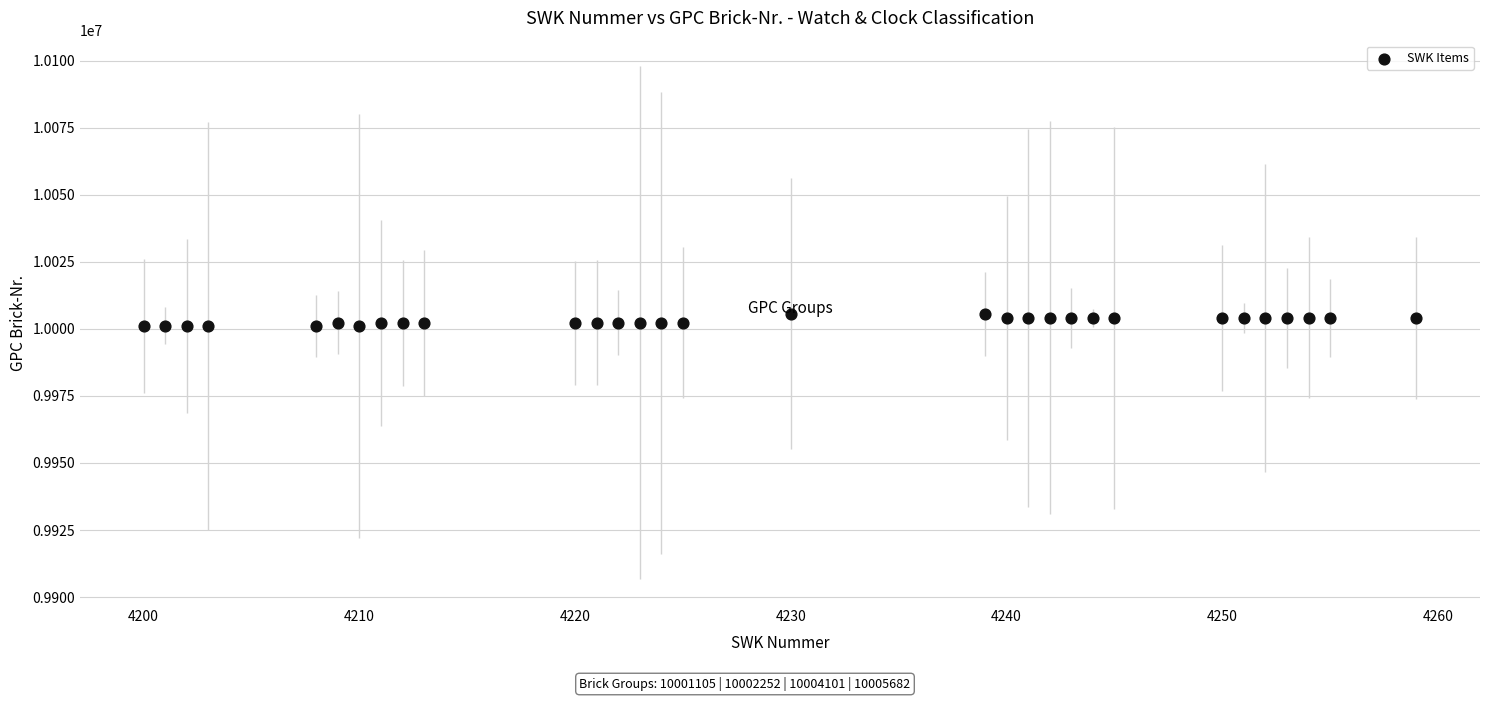

What is the range of Y values (max minus min)?

4577